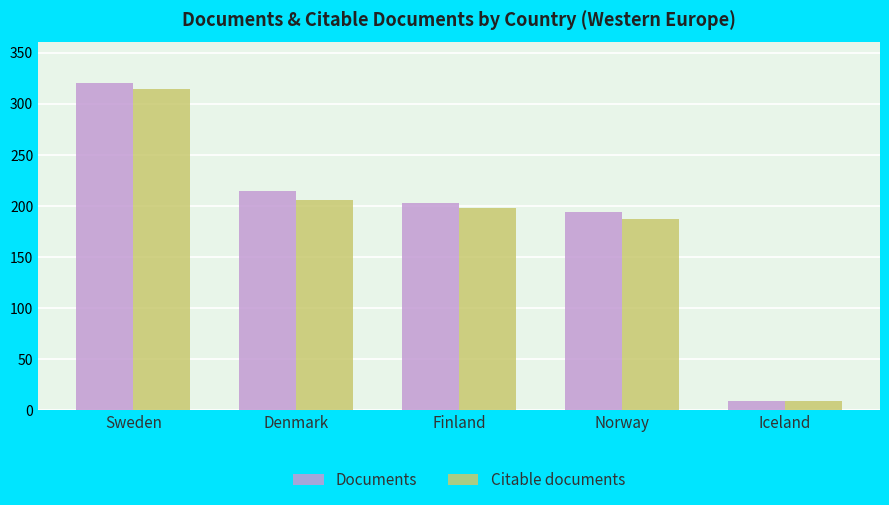

The Citable documents series shows 198 at Finland. True or false?

True